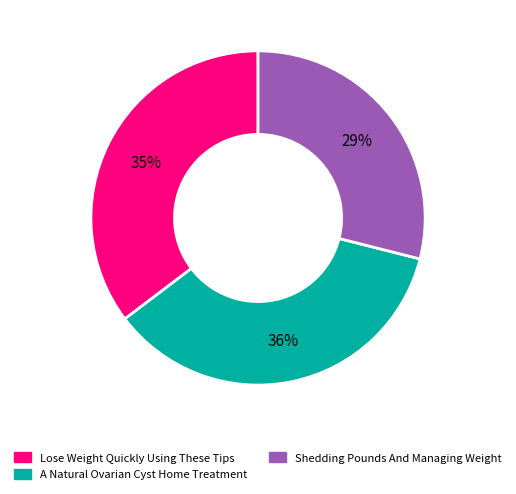

Approximately how many times larger is the value at Shedding Pounds And Managing Weight compared to A Natural Ovarian Cyst Home Treatment?

0.8